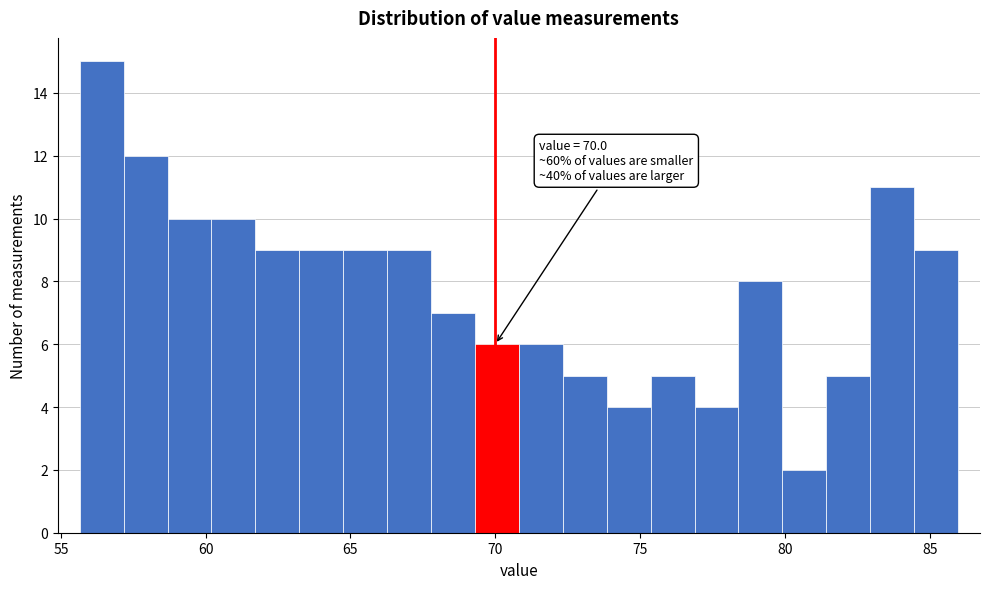

Around what value on the x-axis is the tallest bar? Give the approximate position of its centre, as read against the axis.

56.5